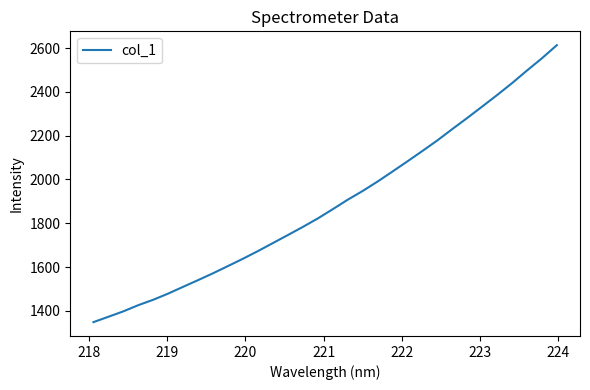

What is the difference between the maximum and minimum values?

1264.5